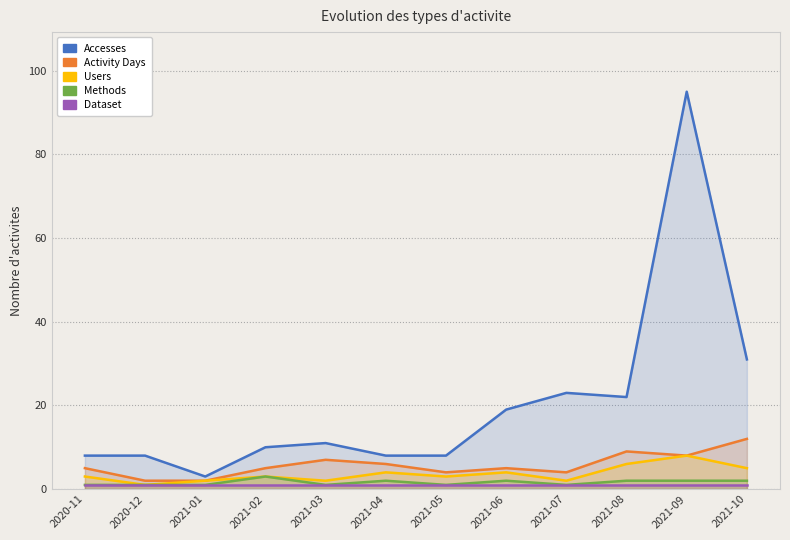

What is the difference between the maximum and minimum values in the Accesses series?

92